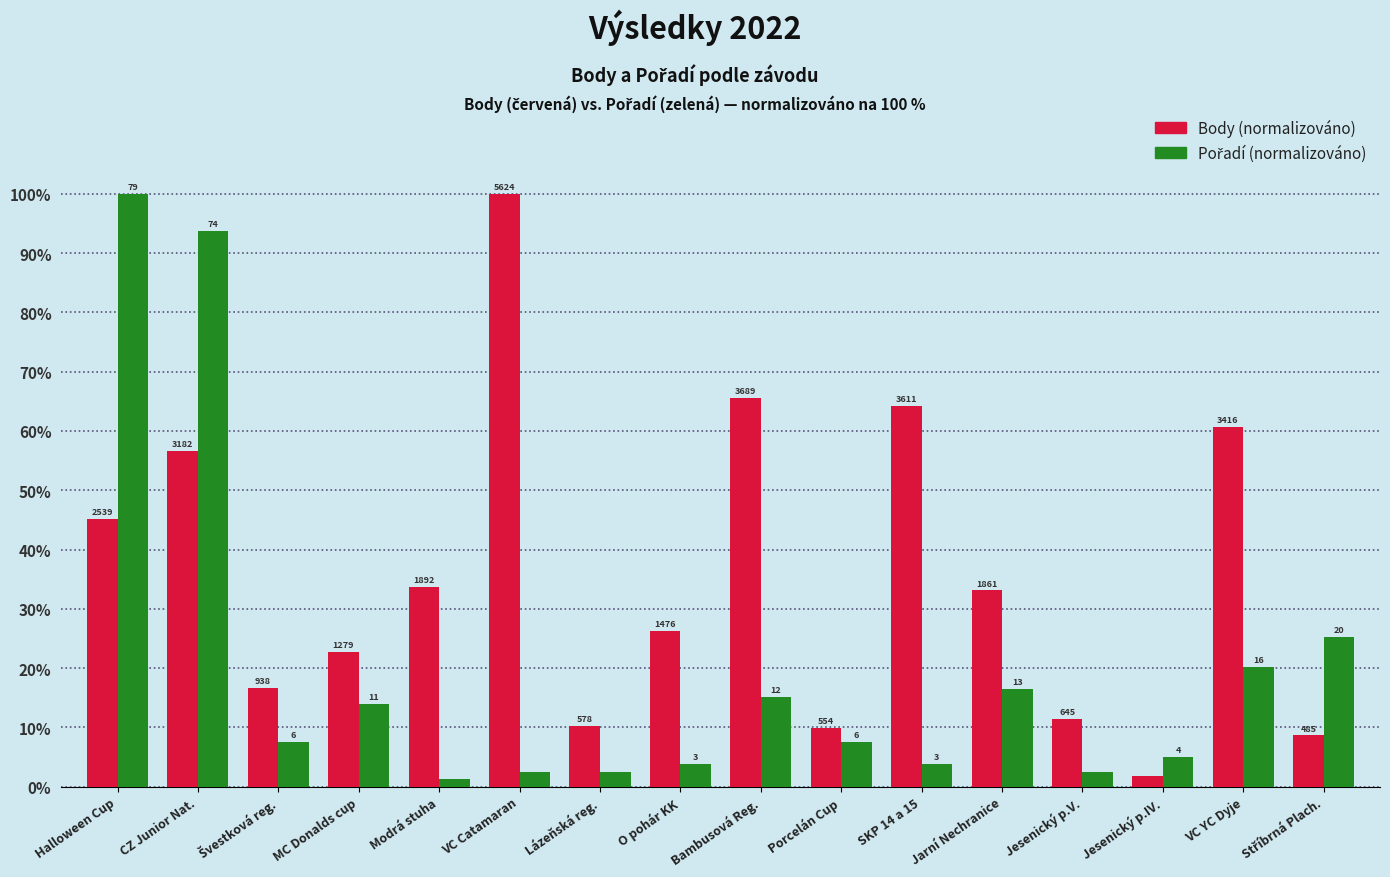

Are the bars horizontal?

No